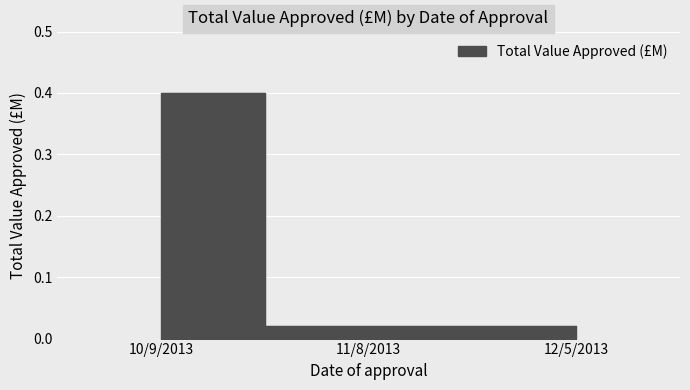

Is it true that the value at 11/8/2013 is 0.0?

True